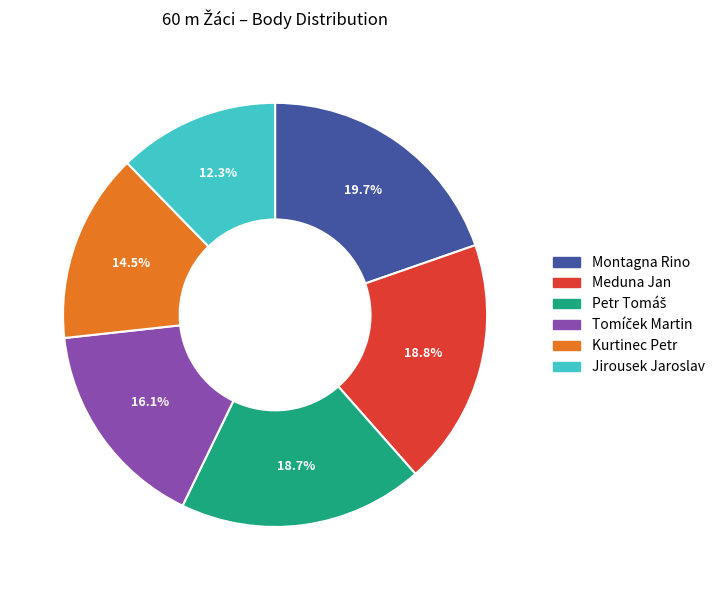

Which slice is the smallest?

Jirousek Jaroslav